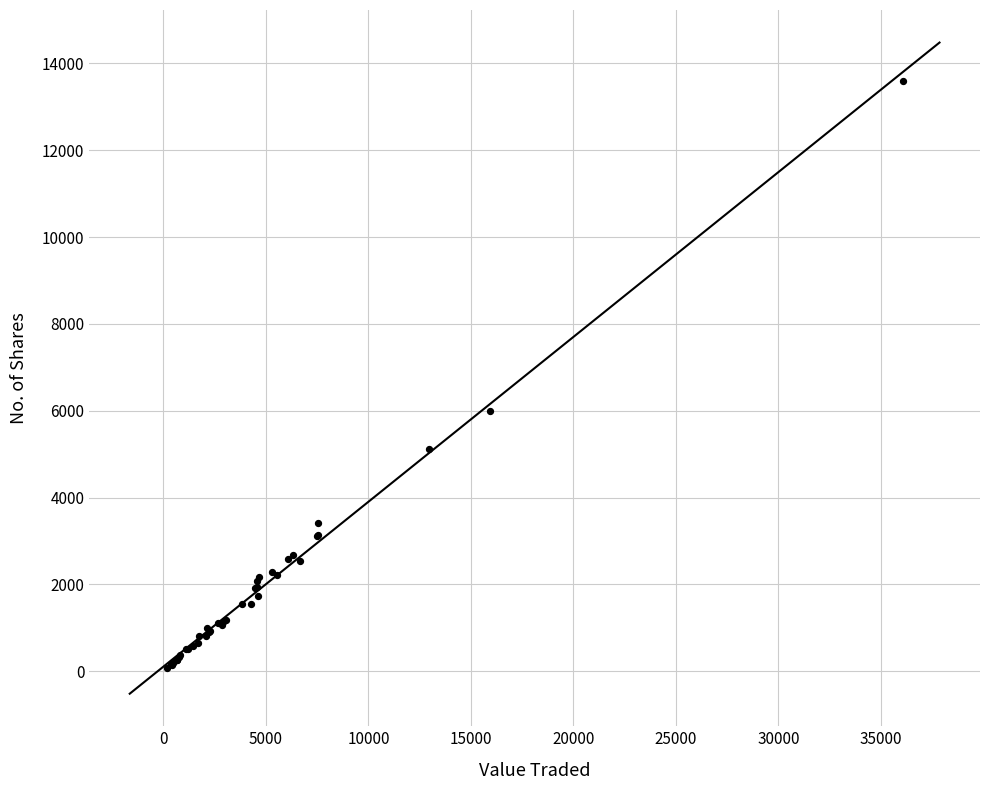

What Y value in the scatter plot is closest to 6832?

6005